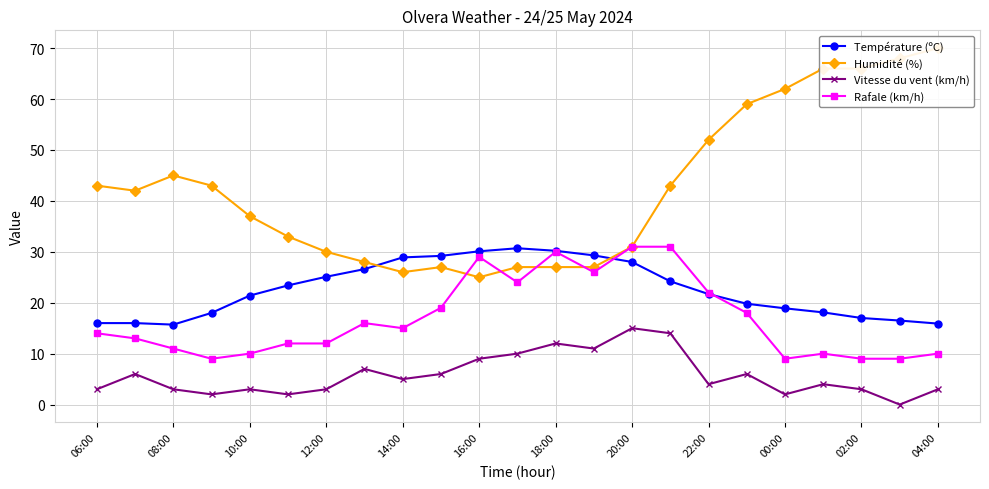

True or false: Rafale (km/h) and Vitesse du vent (km/h) cross at least once.

False